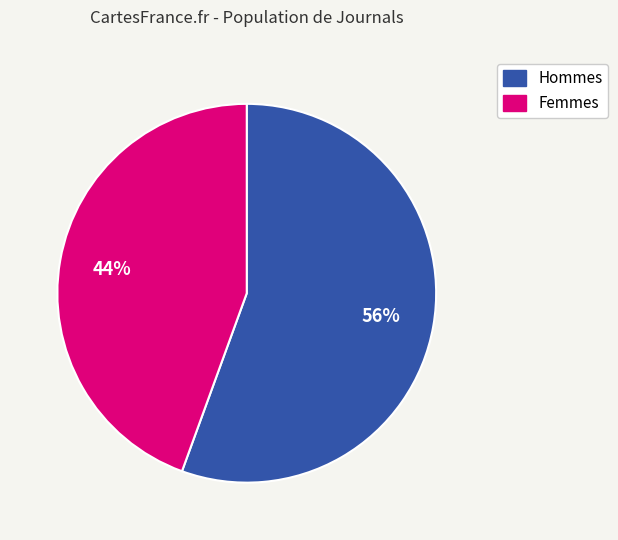

To the nearest percent, what is the average slice percentage?

50%